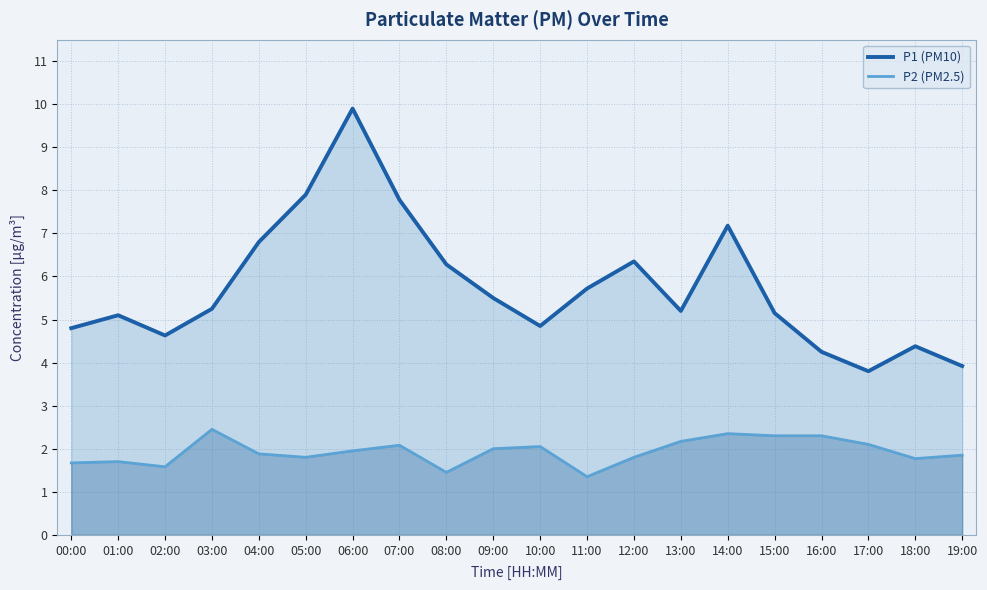

True or false: P1 (PM10) and P2 (PM2.5) cross at least once.

False